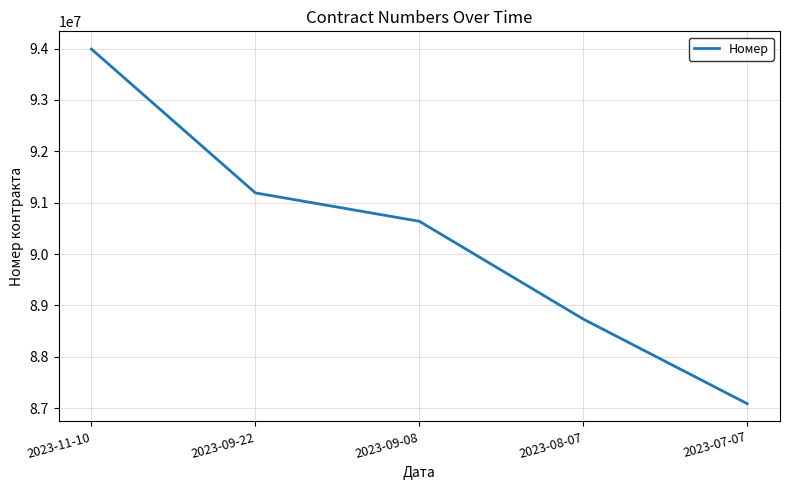

Reading right to left, transcribe all the data shown in this chart.

2023-07-07=87085362	2023-08-07=88733133	2023-09-08=90637634	2023-09-22=91190279	2023-11-10=93991638